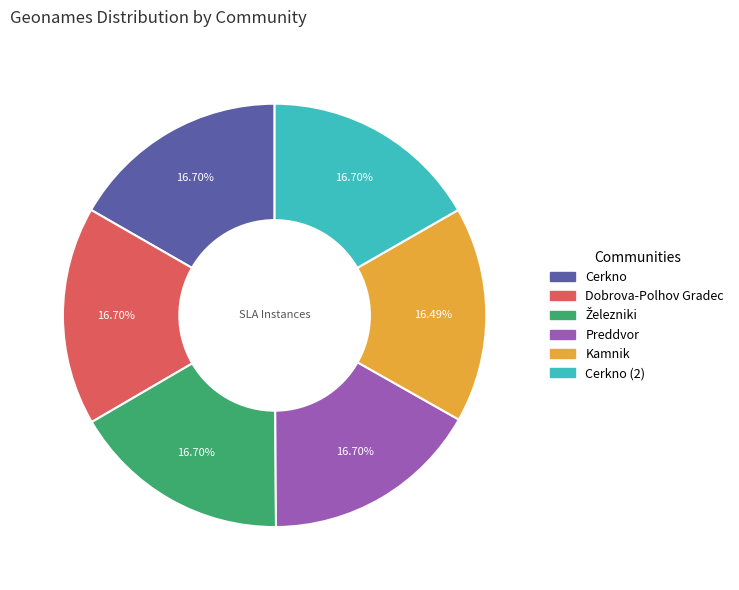

Is there a majority slice in this chart?

No